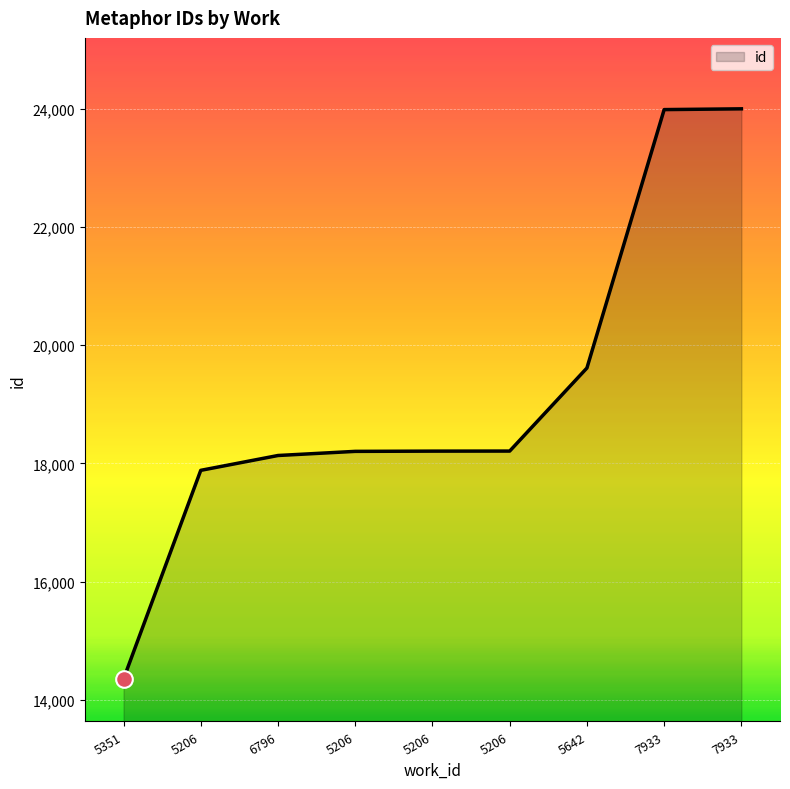

Approximately how many times larger is the value at 6796 compared to 5206?

1.0